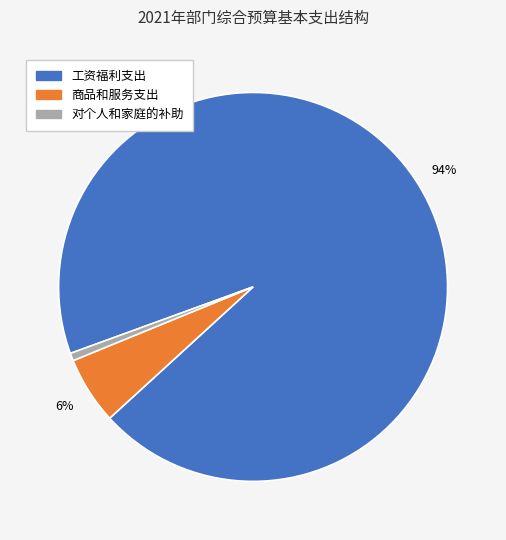

Between 工资福利支出 and 商品和服务支出, which is larger?

工资福利支出